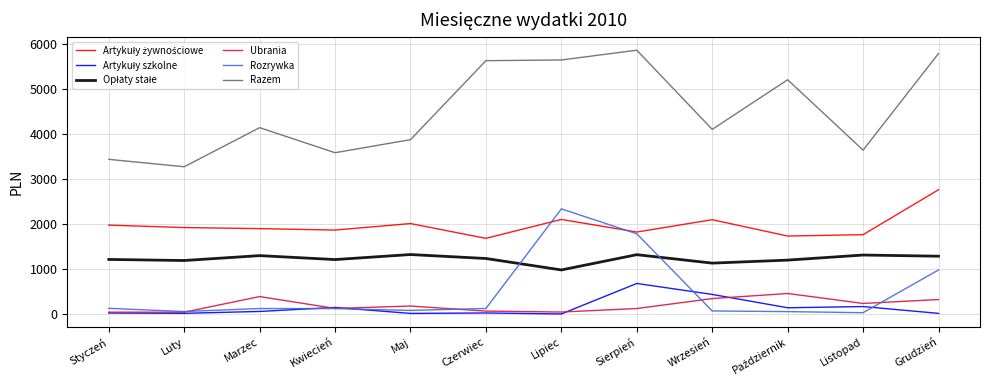

Which series has the largest total across all categories?

Razem